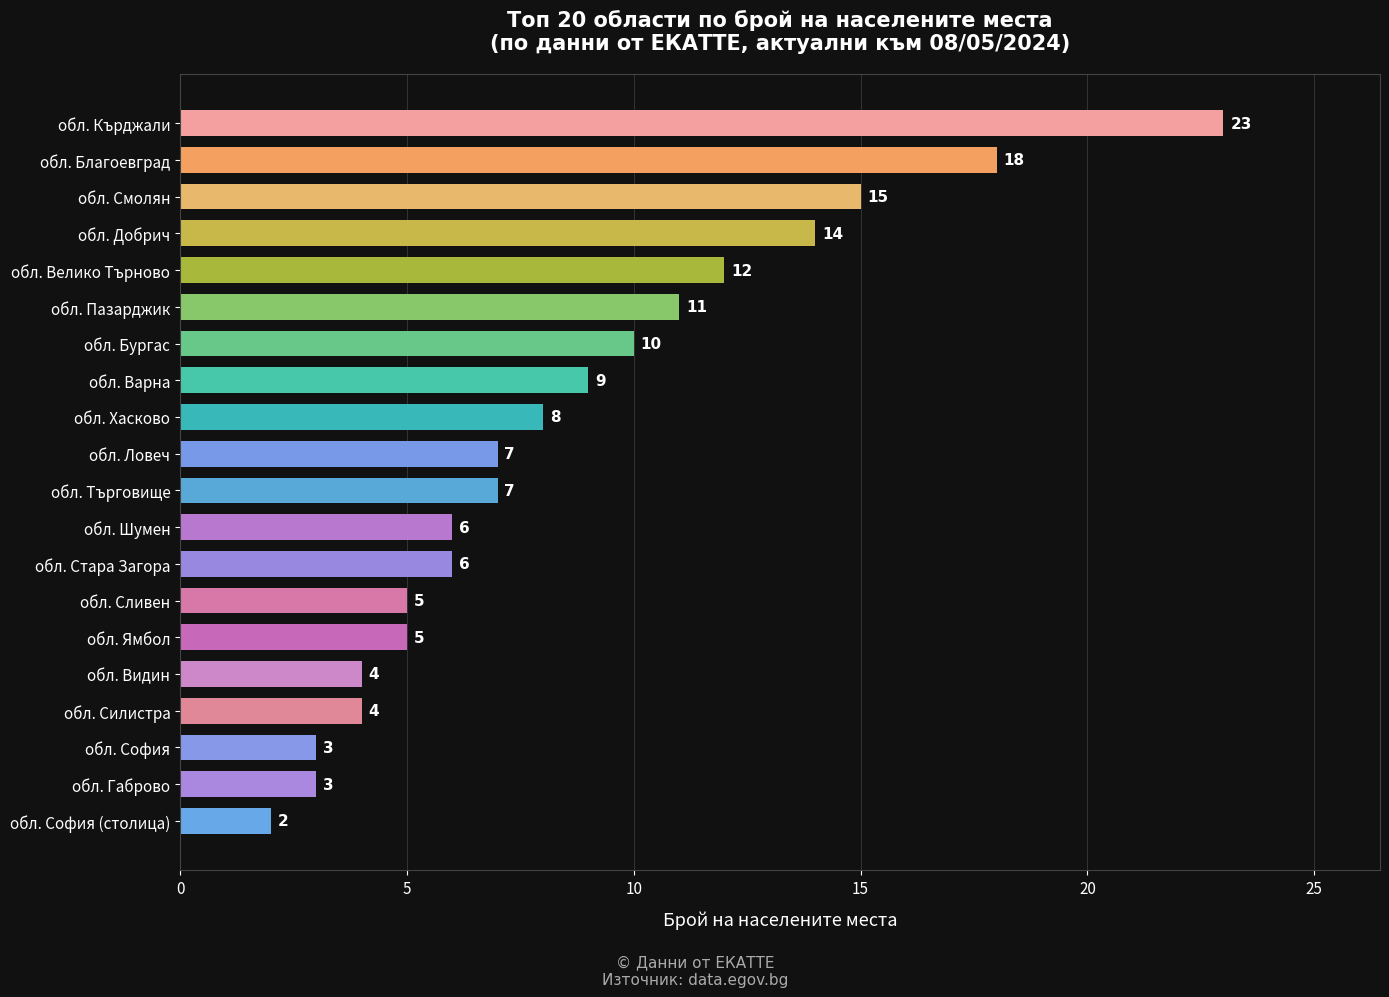

What is the change in value from обл. Шумен to обл. Кърджали?

+17